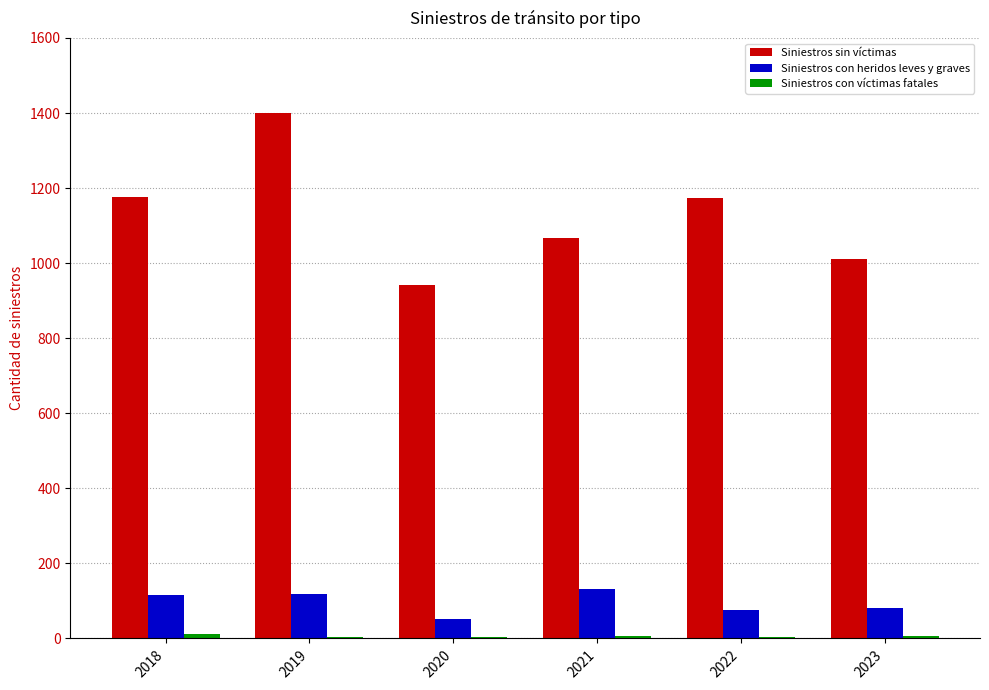

Which series has the largest total across all categories?

Siniestros sin víctimas